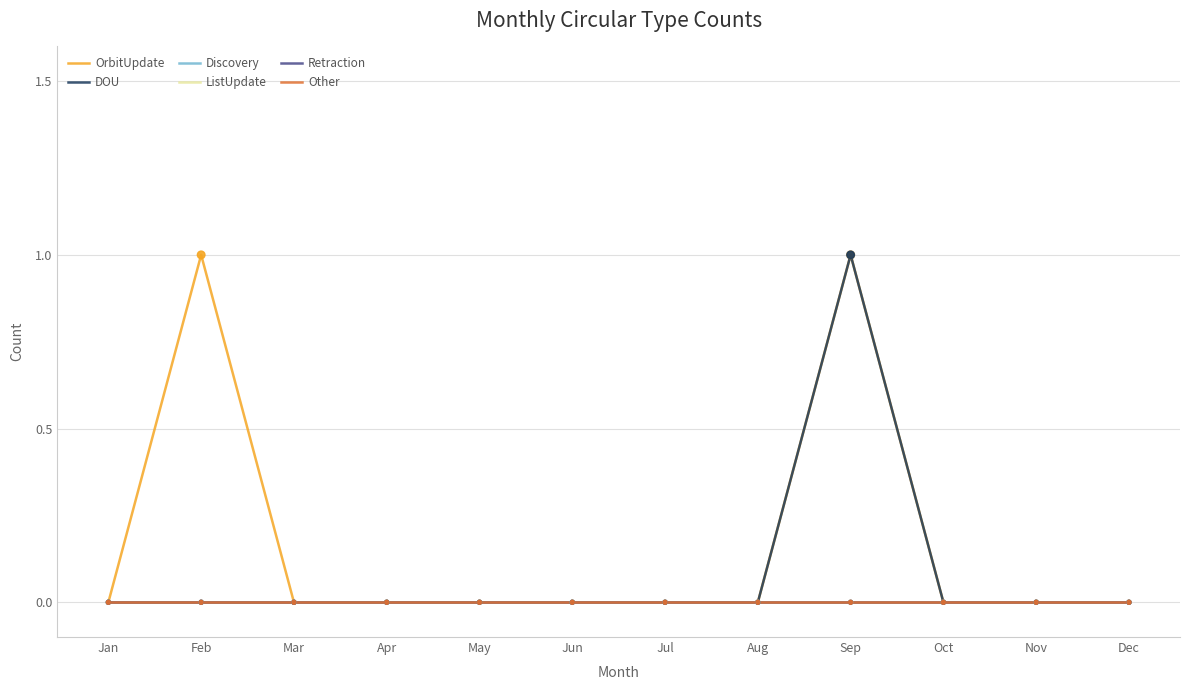

Is this an area chart (filled region under the line)?

No